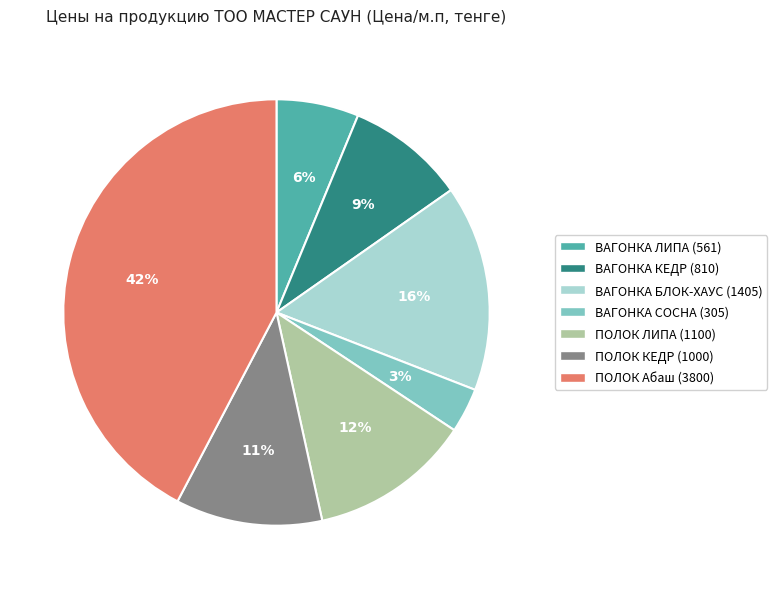

Which slice is the largest?

ПОЛОК Абаш